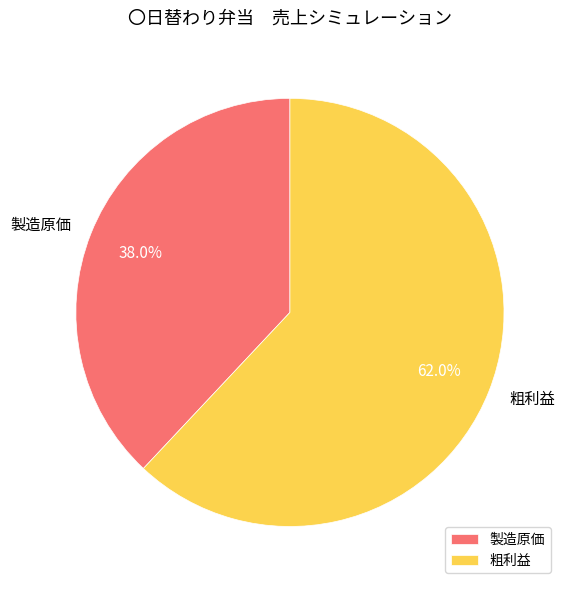

What percentage do 製造原価 and 粗利益 together represent?

100.0%